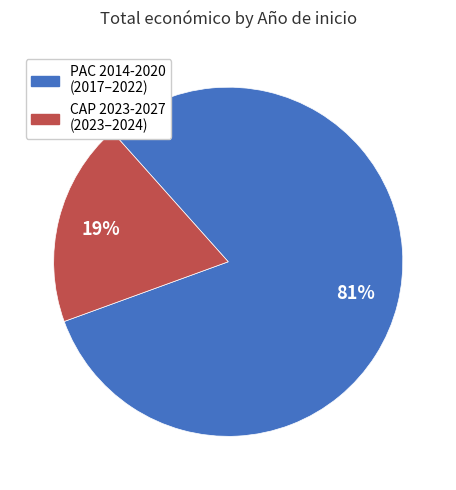

To the nearest percent, what is the difference between the largest and smallest slice percentages?

62%